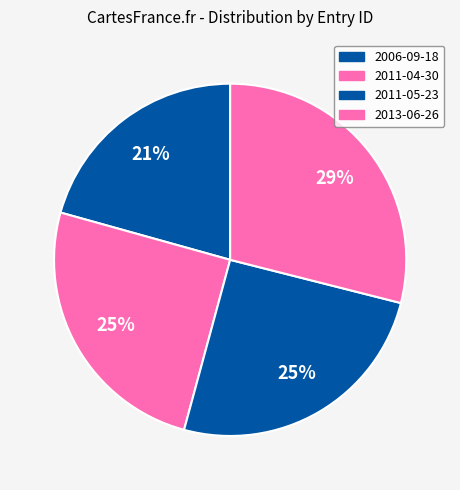

The 2011-05-23 slice represents 25% of the pie. True or false?

True